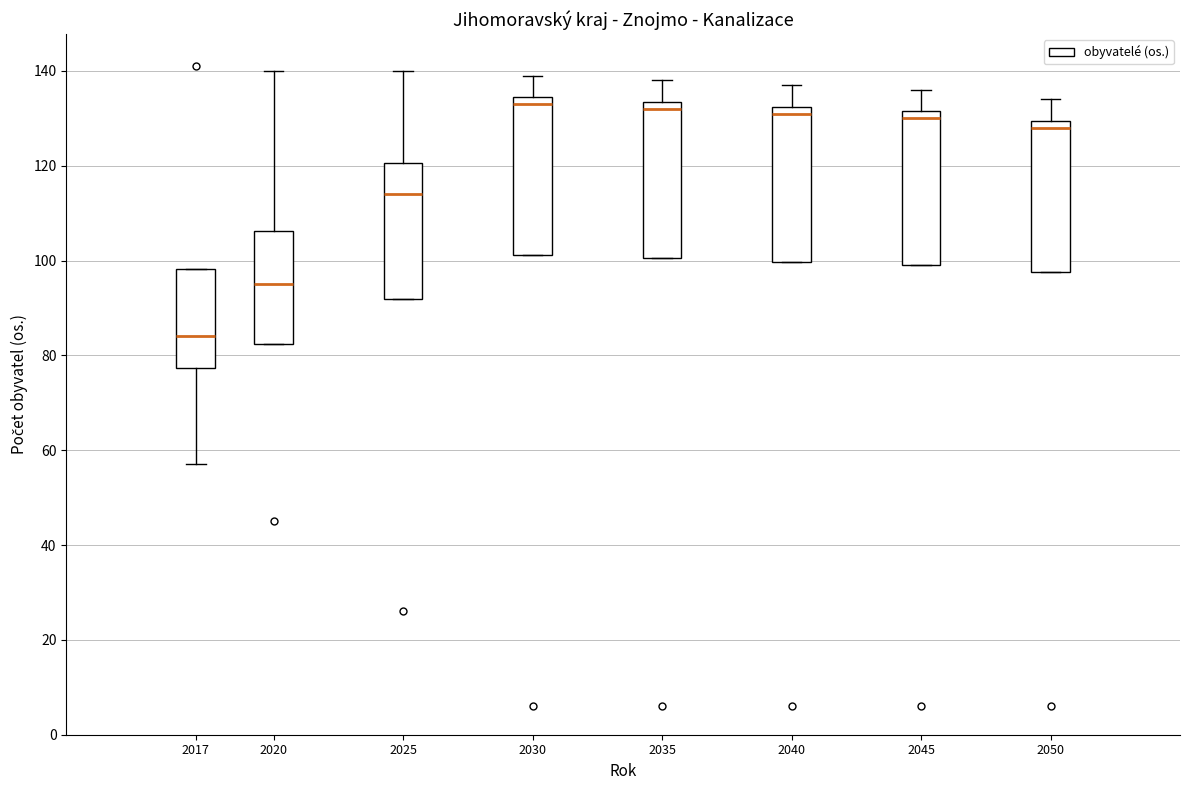

Reading left to right, transcribe this box plot: for each box, give where its median line is, the range the box spans, and where its two whiskers end, as read against the y-axis. The values are not printed on the chart, so give them approximately, as read against the axis.

2017: median 84, box 78 to 98, whiskers 58 to 98
2020: median 96, box 82 to 106, whiskers 82 to 140
2025: median 114, box 92 to 120, whiskers 92 to 140
2030: median 134 (just below the box's upper edge), box 102 to 134, whiskers 102 to 140
2035: median 132, box 100 to 134, whiskers 100 to 138
2040: median 132 (just below the box's upper edge), box 100 to 132, whiskers 100 to 138
2045: median 130, box 100 to 132, whiskers 100 to 136
2050: median 128, box 98 to 130, whiskers 98 to 134